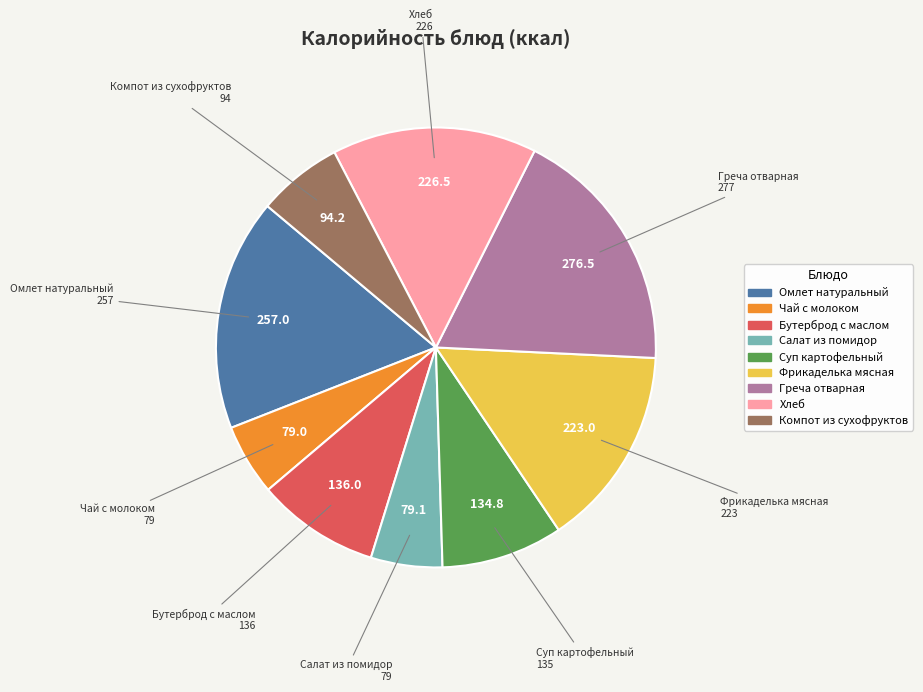

Does any single category account for the majority?

No